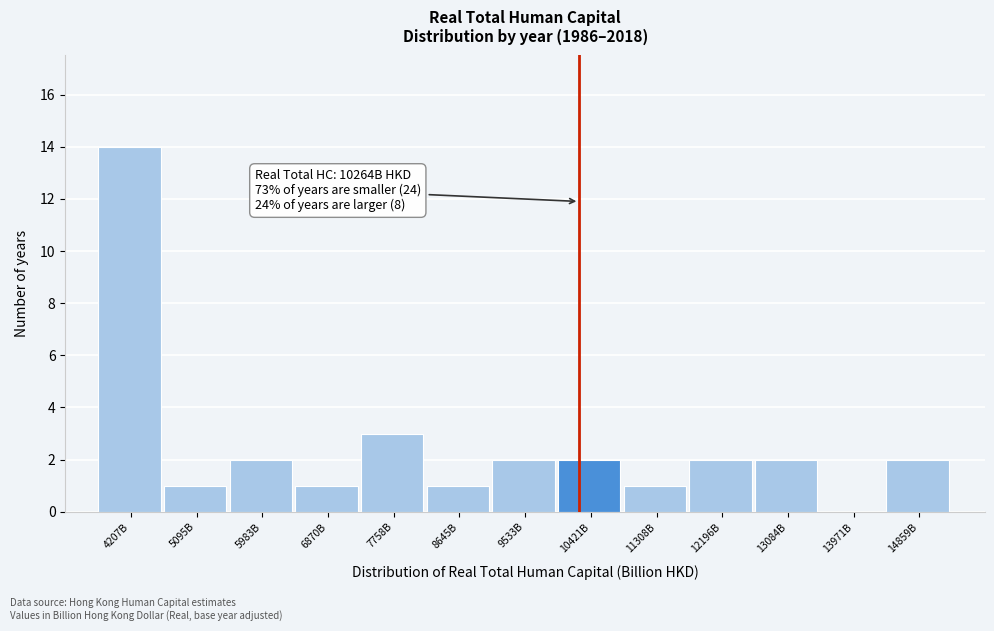

Reading left to right, list all the values displayed in this chart.

4207B=14	5095B=1	5983B=2	6870B=1	7758B=3	8645B=1	9533B=2	10421B=2	11308B=1	12196B=2	13084B=2	13971B=0	14859B=2